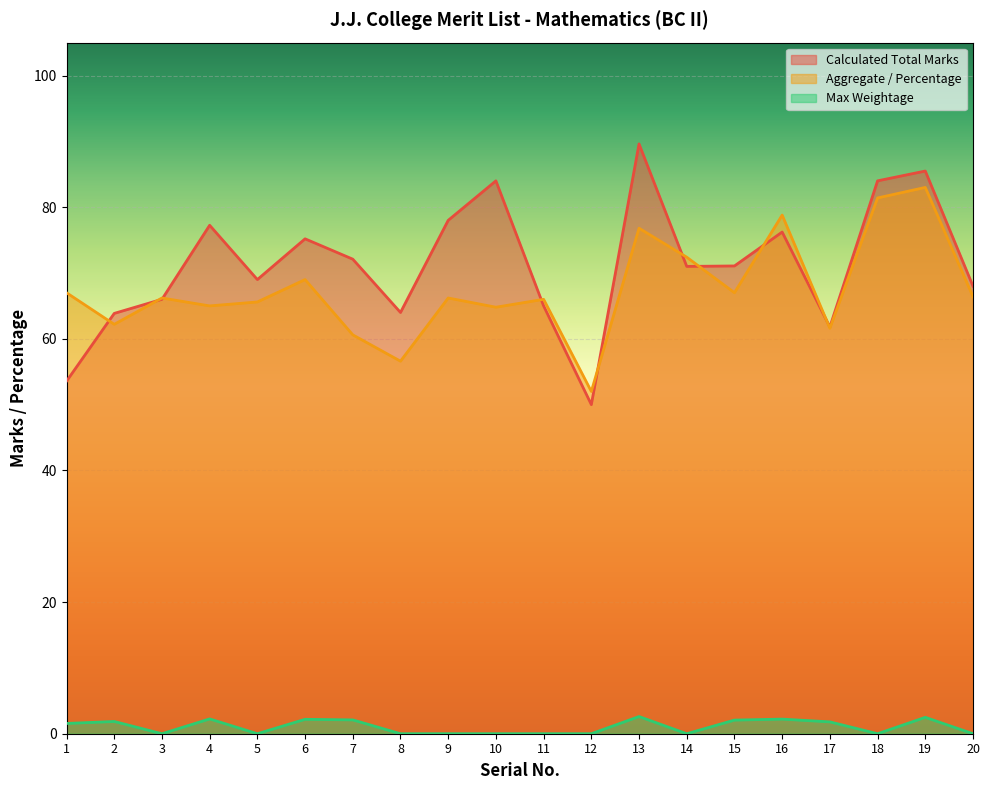

Which series has the widest spread of values?

Calculated Total Marks